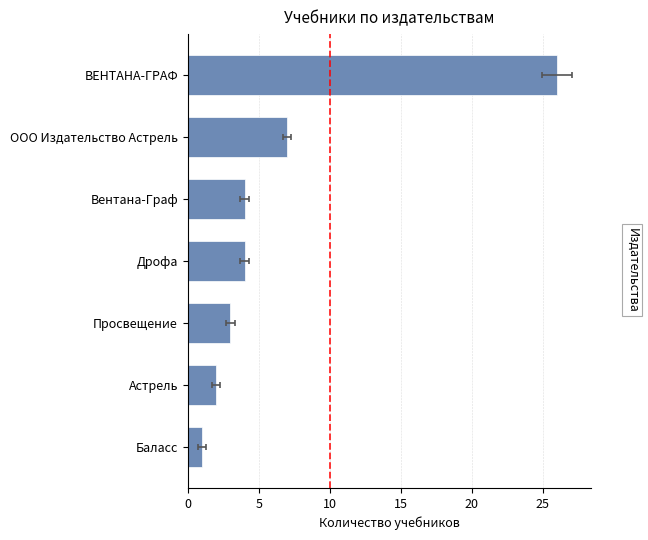

What is the sum of all values?

47